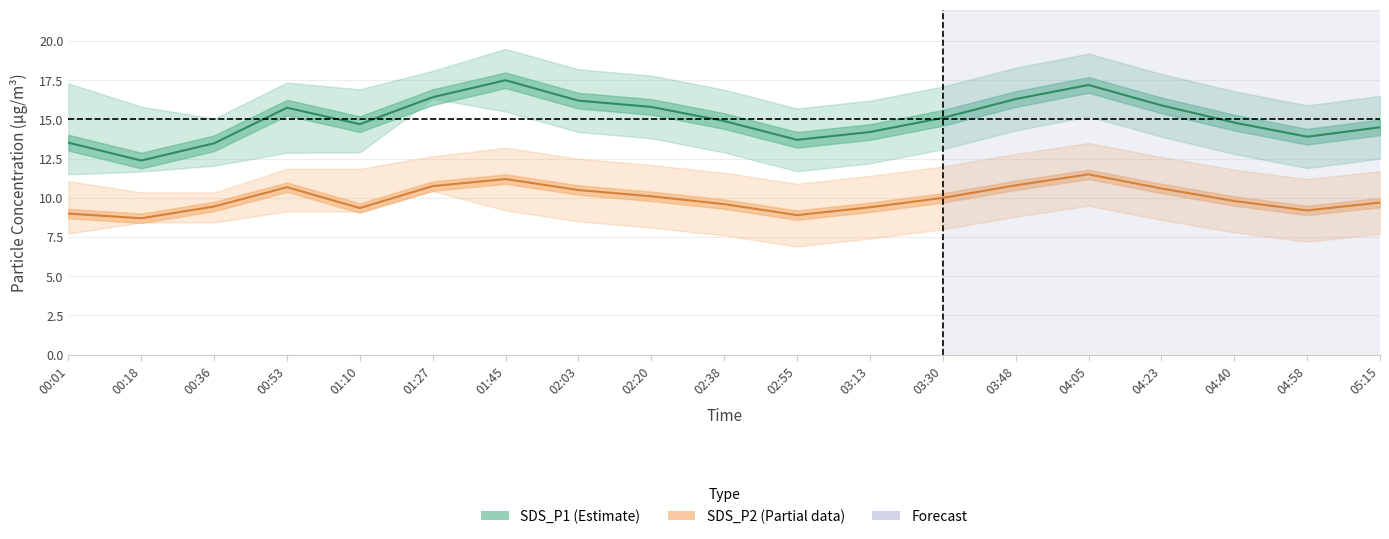

Is this an area chart (filled region under the line)?

No